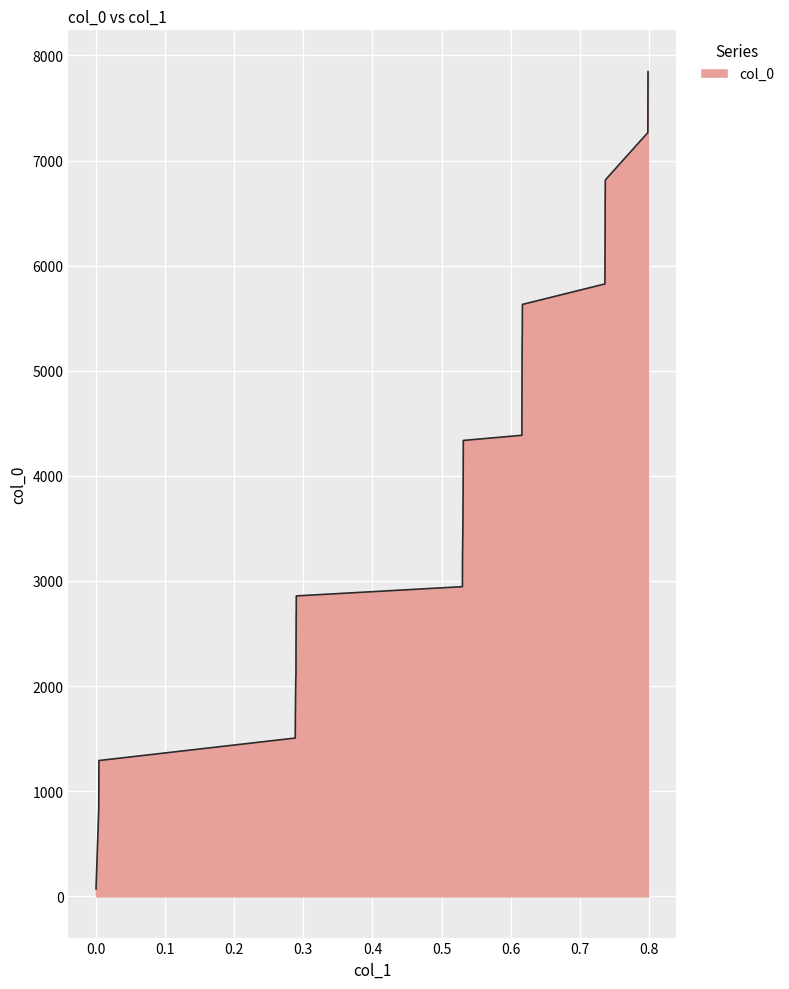

What is the difference between the maximum and minimum values?

7775